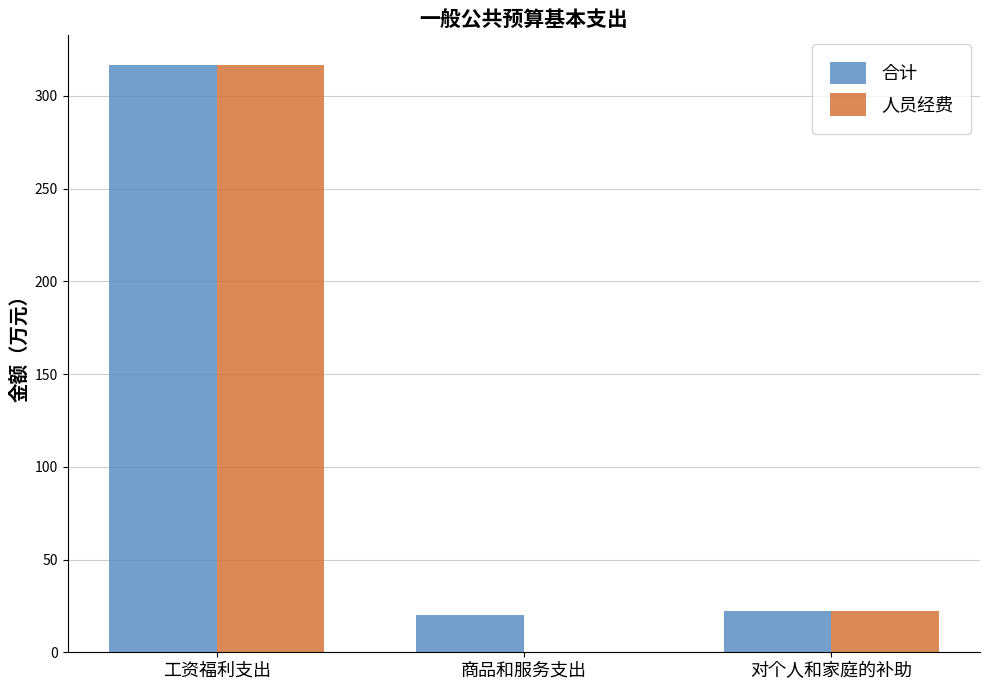

Does the chart contain stacked bars?

No